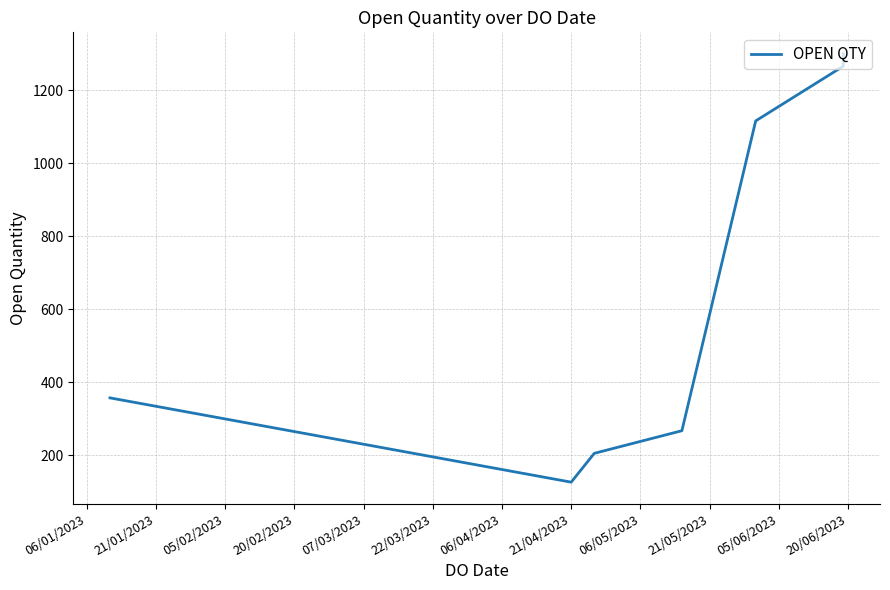

What is the value of the 4th point from the left?

267